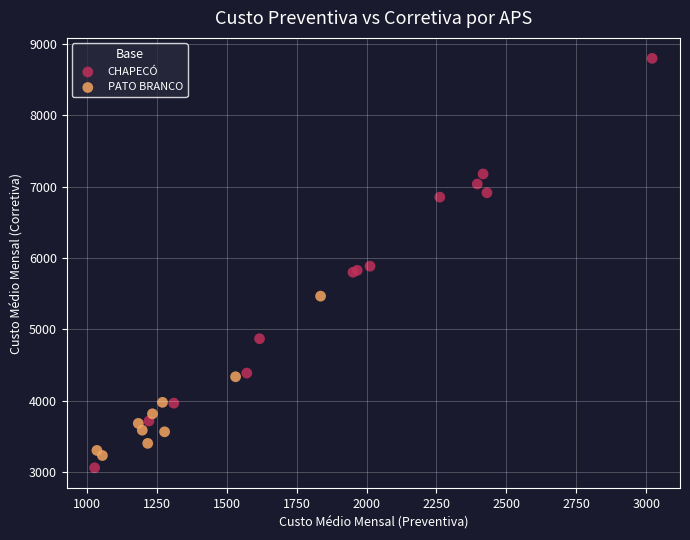

Which series contains the highest Y value?

CHAPECÓ